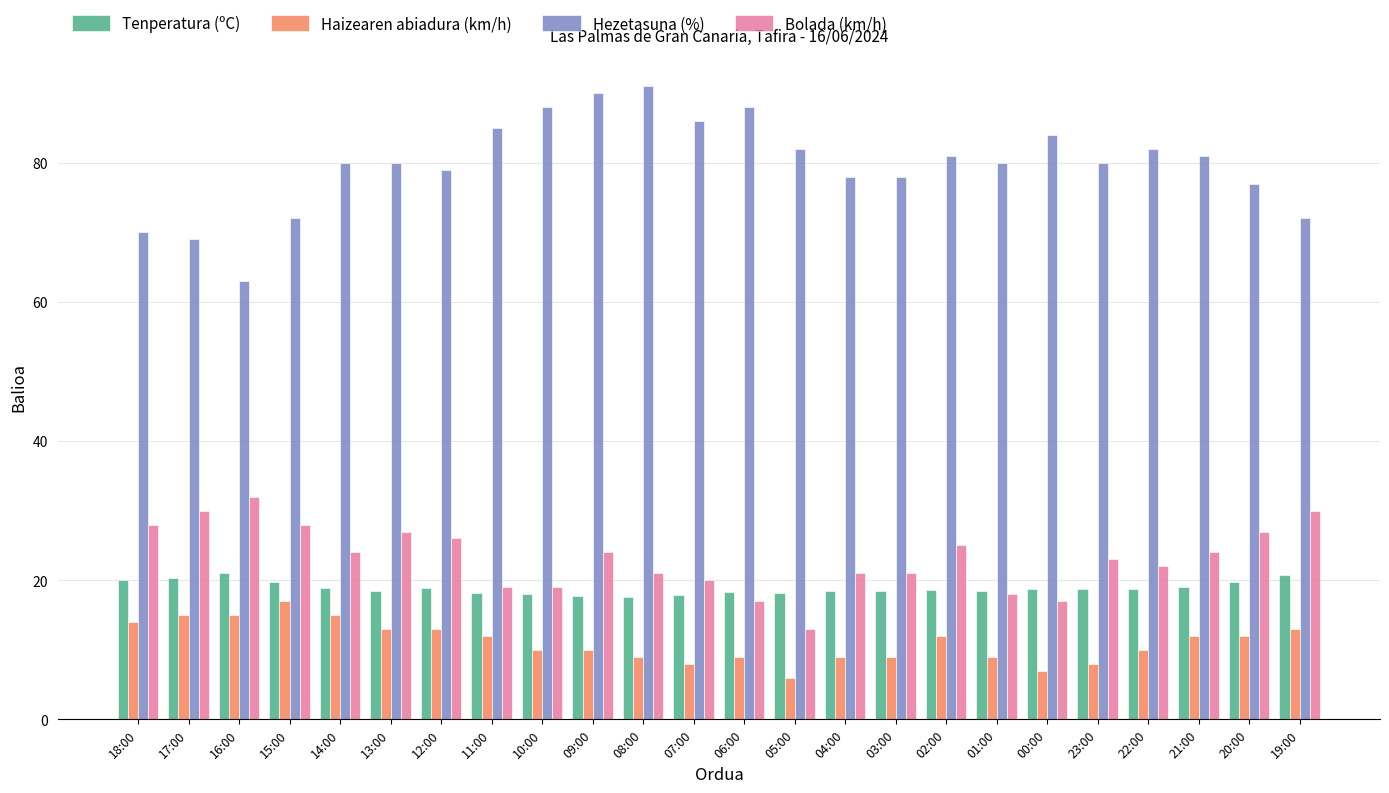

Is the value of Hezetasuna (%) at 16:00 greater than the value of Haizearen abiadura (km/h) at 21:00?

Yes